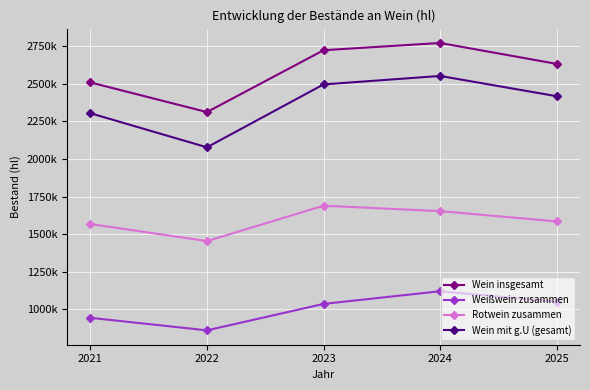

True or false: Weißwein zusammen has a value of 942872 at 2021.

True